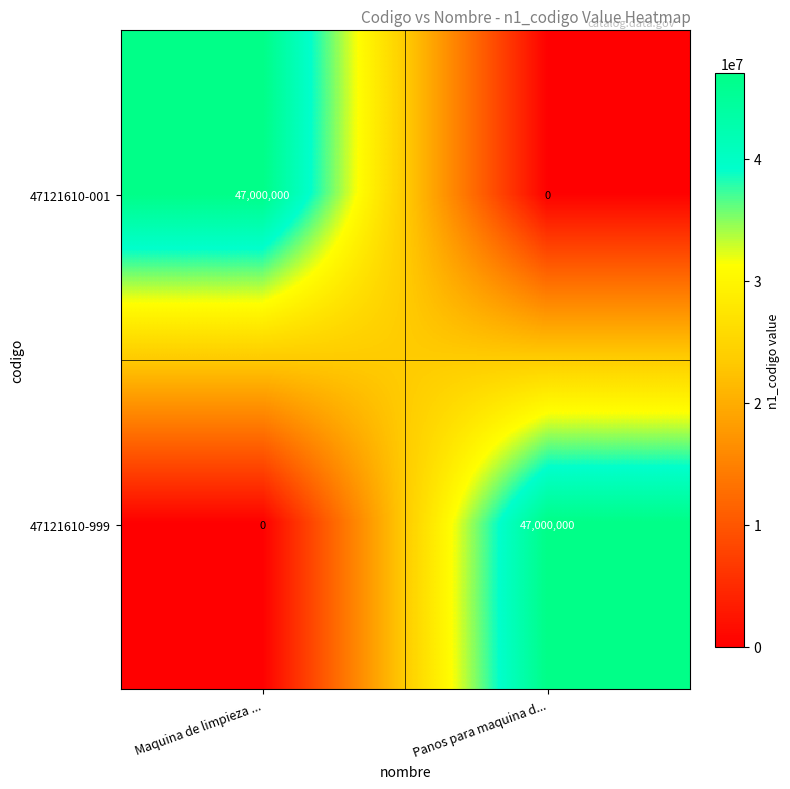

At how many categories does at least one series exceed 37339684?

2